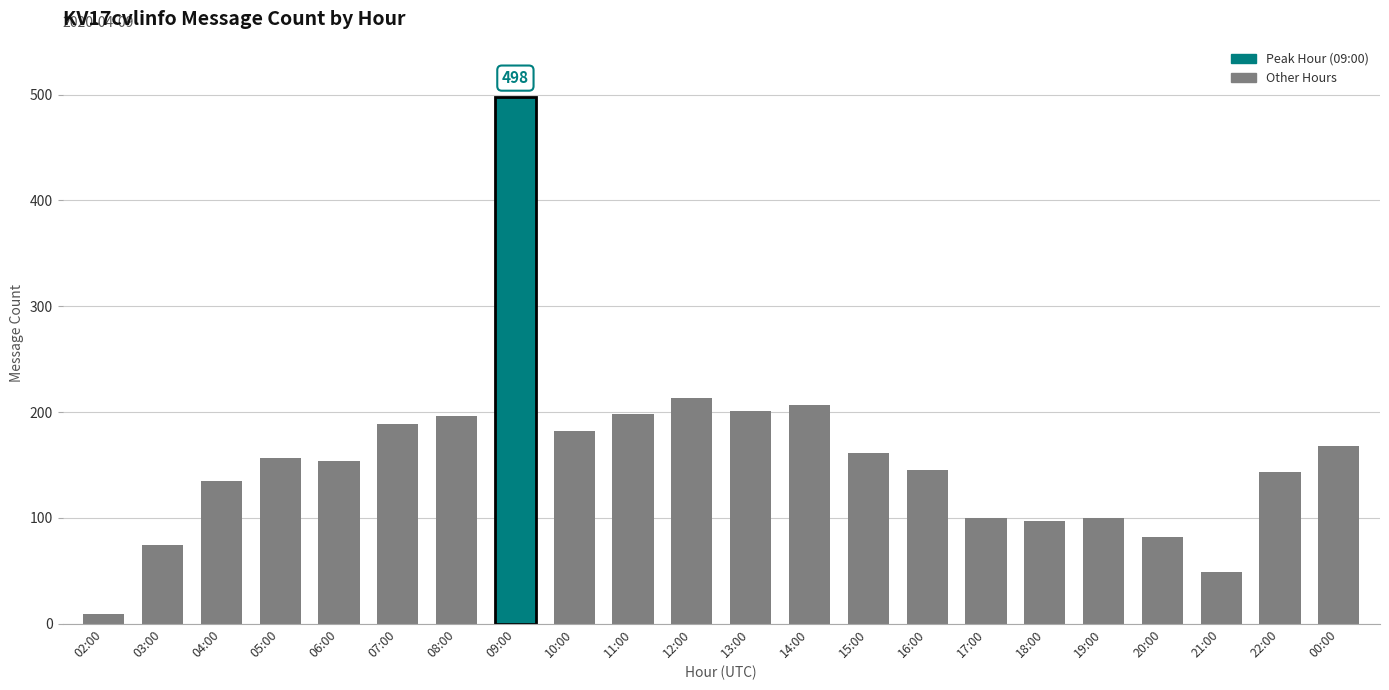

How many data points are less than 157?

11